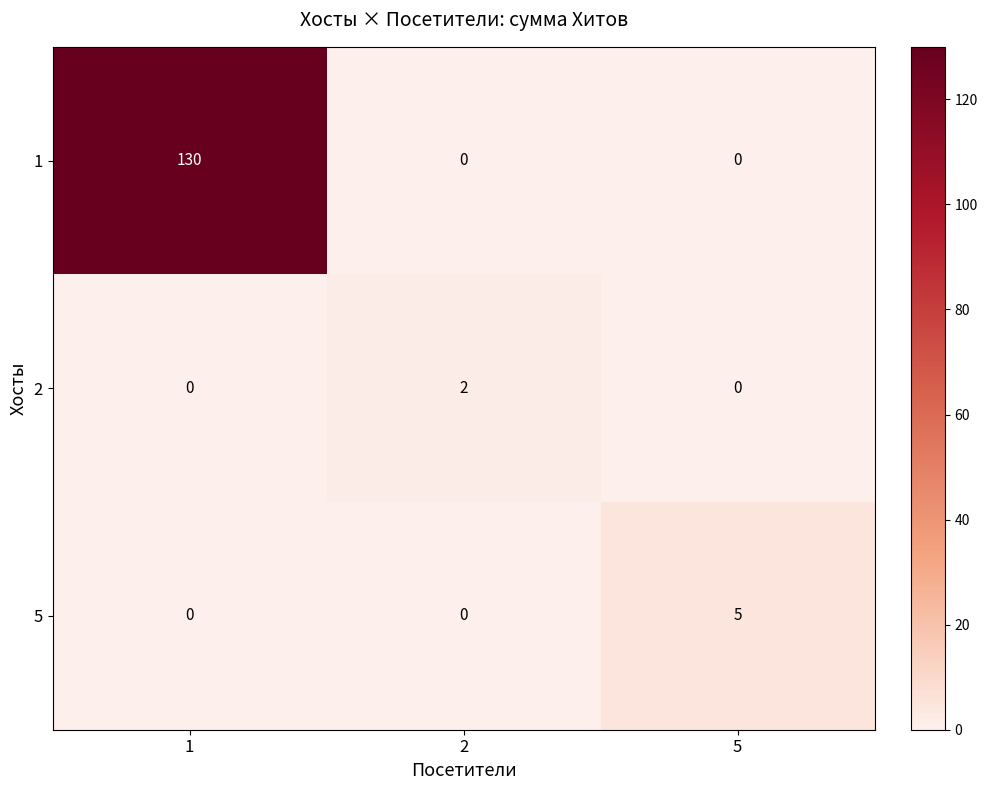

List the series in order of their peak value, lowest first.

2, 5, 1